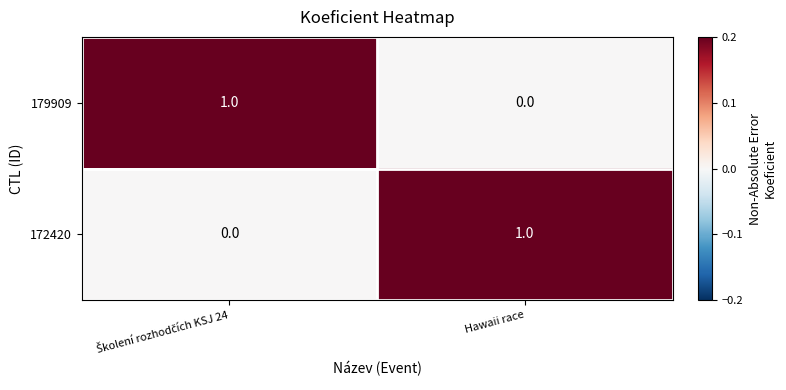

True or false: 172420 has a value of 2 at Hawaii race.

False